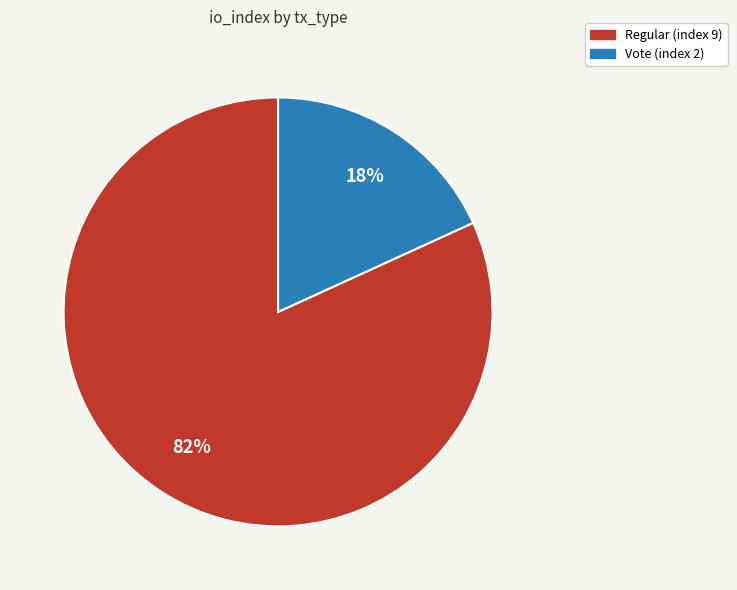

To the nearest percent, what percentage of the pie is Vote (index 2)?

18%